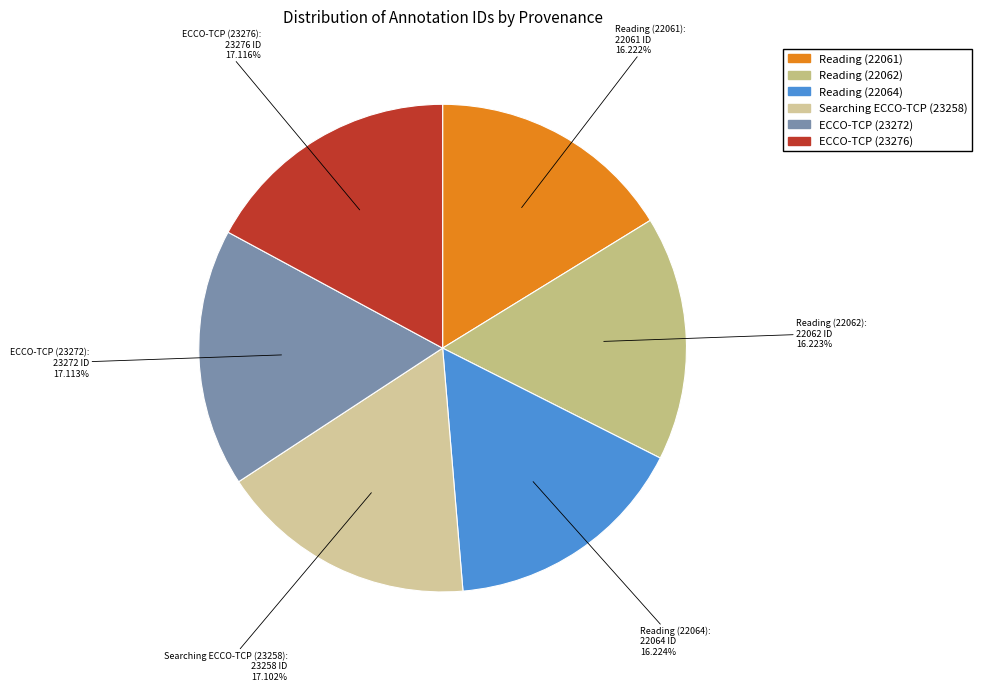

How many slices are in this pie chart?

6